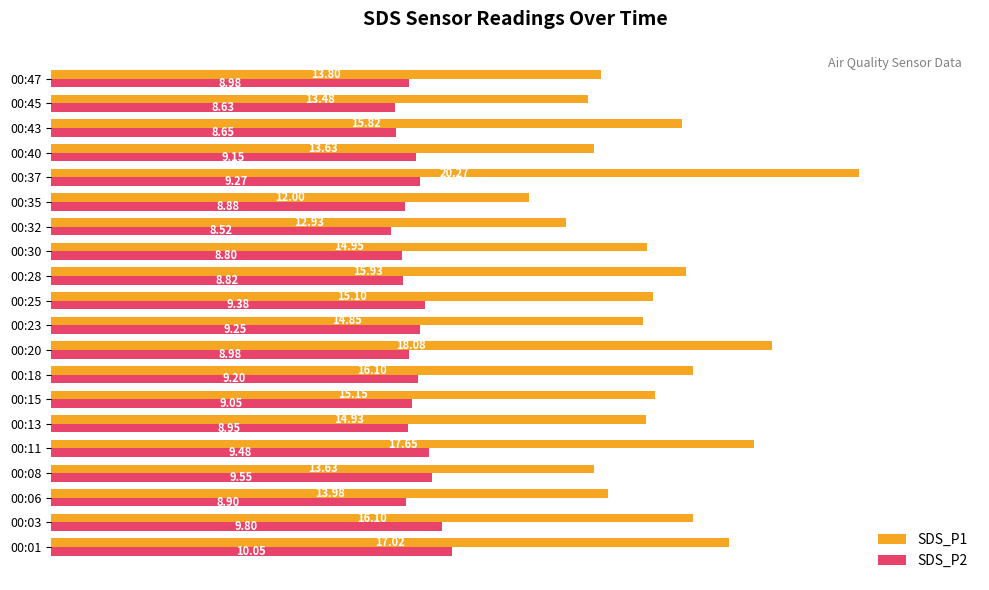

What is the difference between the second highest and minimum values in the SDS_P1 series?

6.1